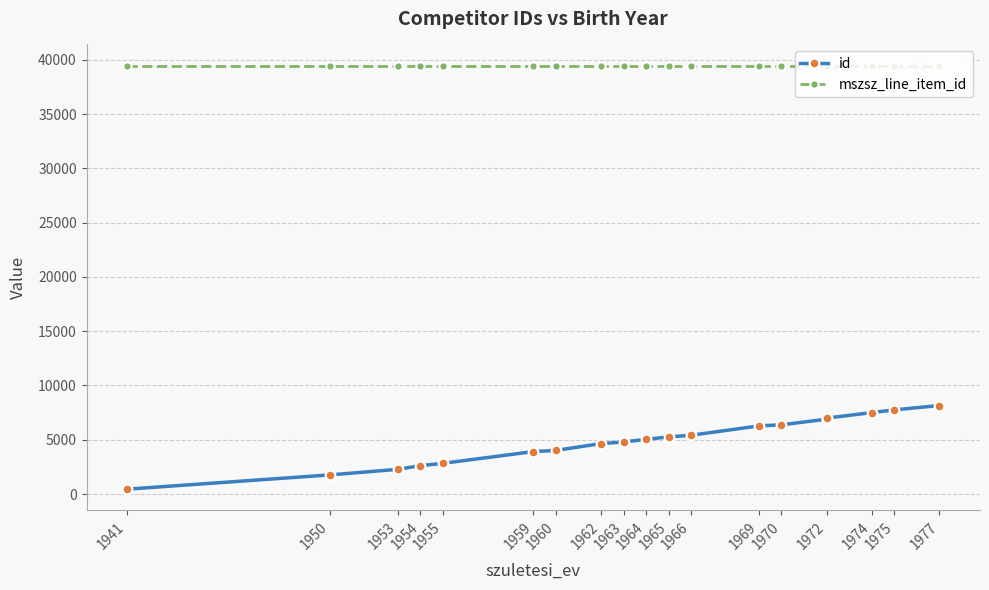

True or false: id has more than 1 interior local peaks.

False